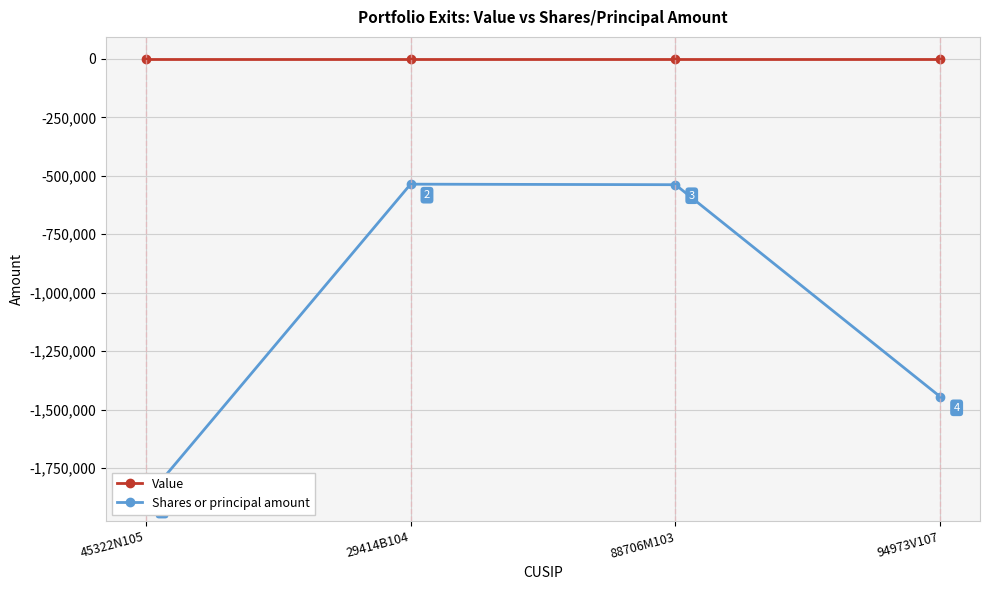

Reading left to right, what are all the values shown in this chart?

Value: 0	0	0	0
Shares or principal amount: -1883081	-535913	-538200	-1445503